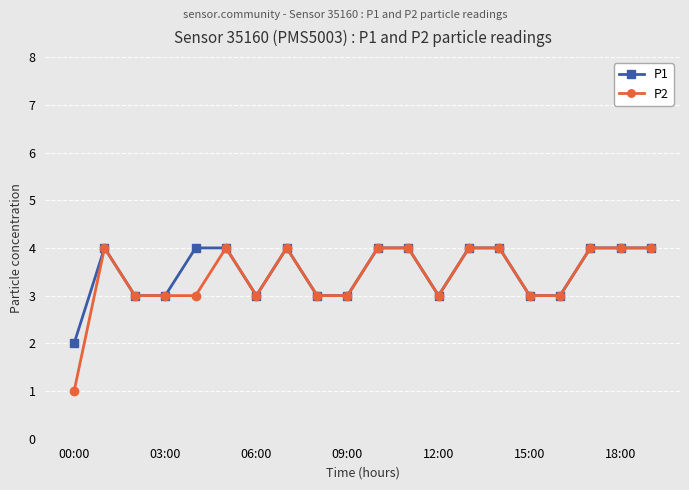

True or false: P1 has more than 0 points higher than both neighbors.

True